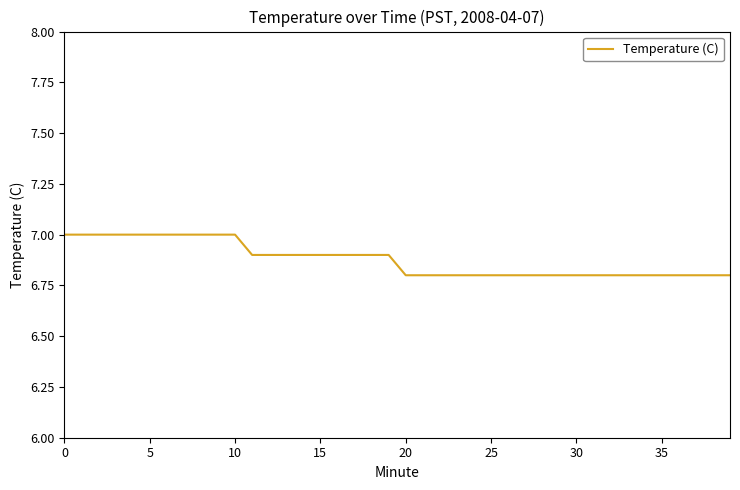

How many categories are shown in the chart?

40